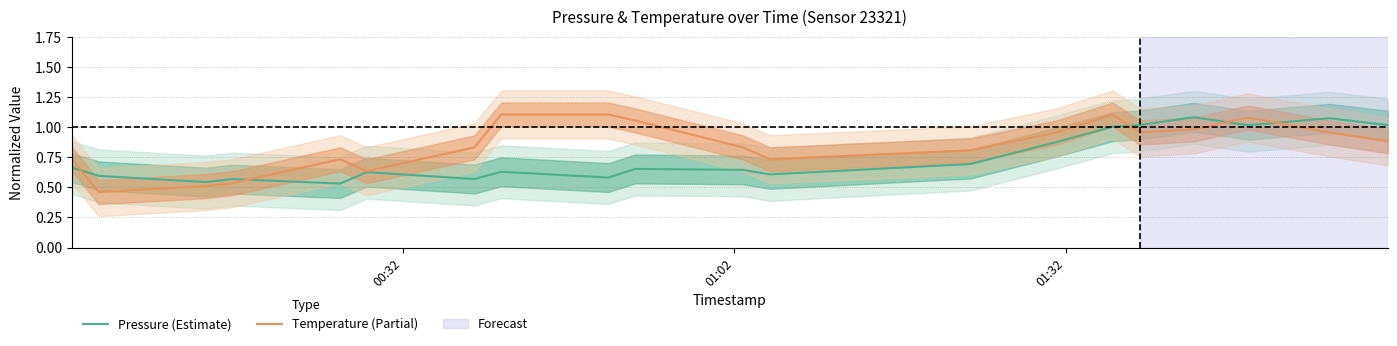

What position from the right is 00:32?

20